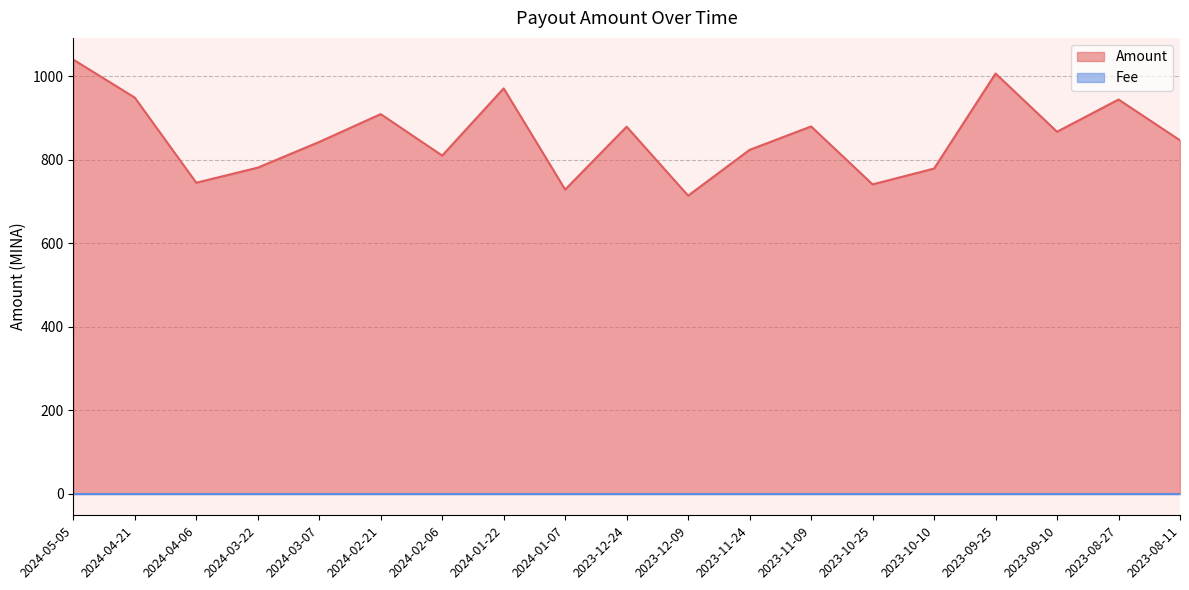

What is the greatest value displayed?

1040.0